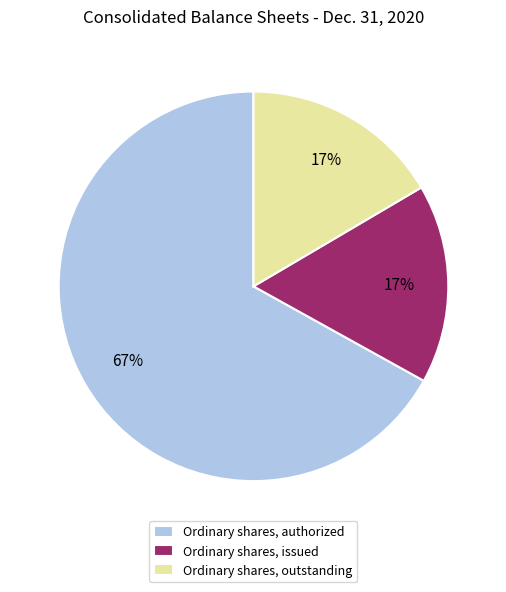

How many segments does this pie chart have?

3